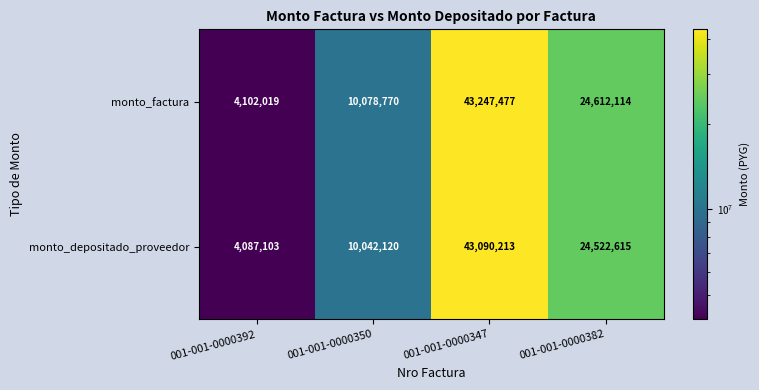

The monto_depositado_proveedor series shows 73939606 at 001-001-0000347. True or false?

False